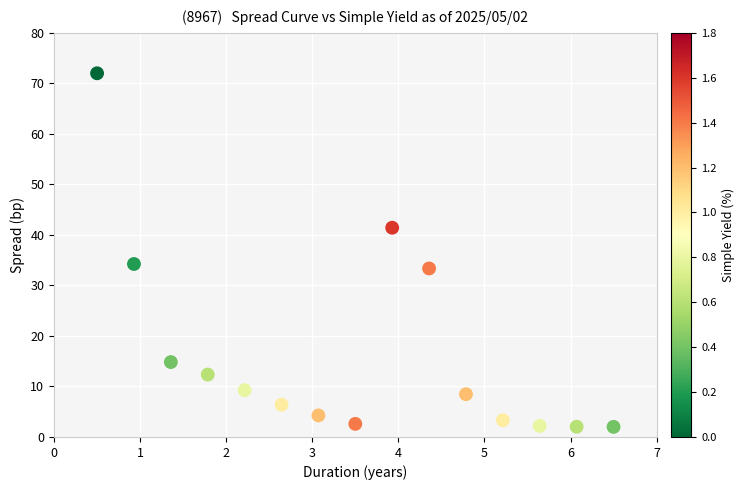

What Y value in the scatter plot is closest to 37?

34.2